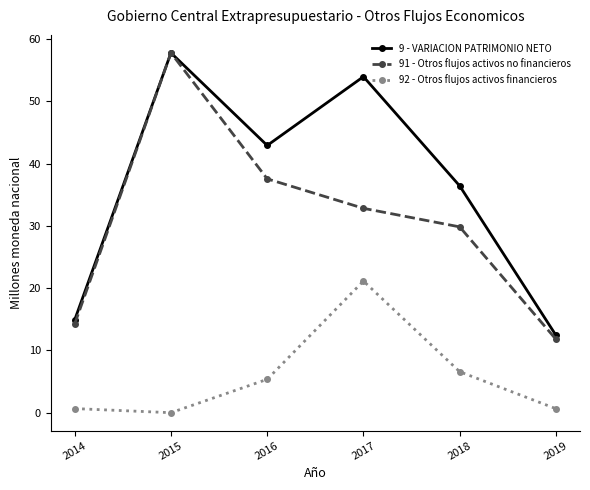

List the series in order of their overall mean, lowest first.

92 - Otros flujos activos financieros, 91 - Otros flujos activos no financieros, 9 - VARIACION PATRIMONIO NETO